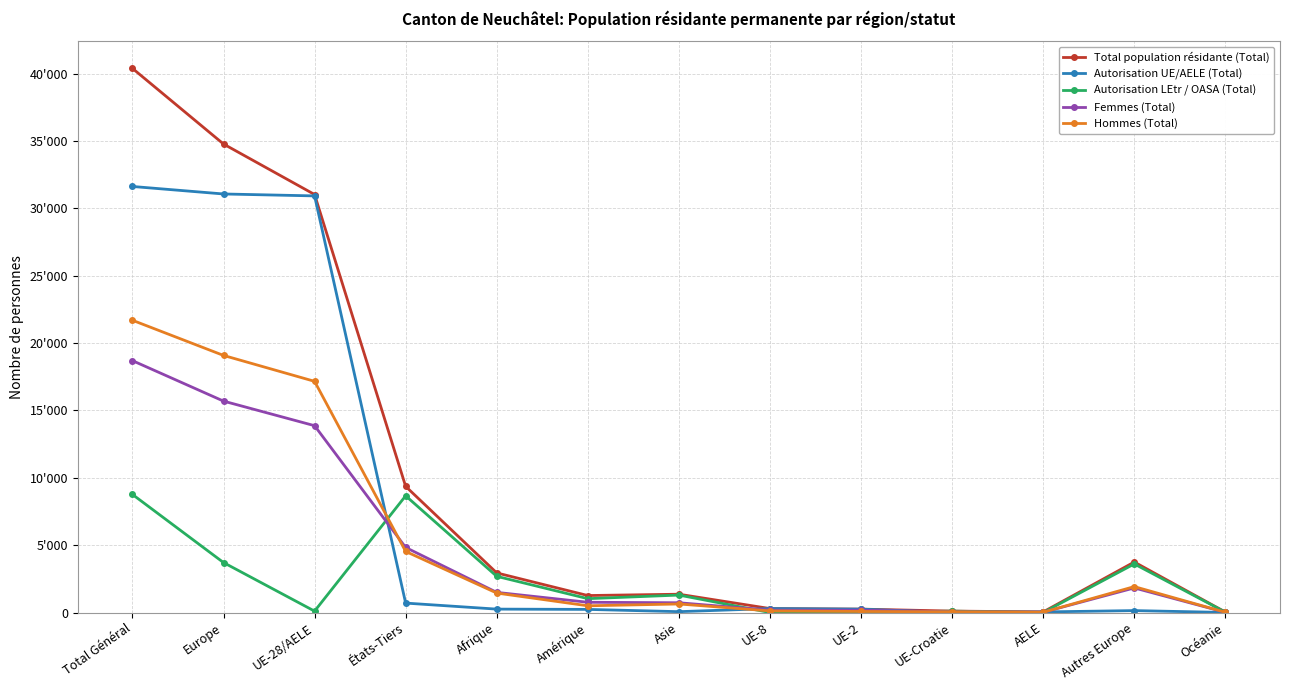

What is the label of the 6th point from the left?

Amérique